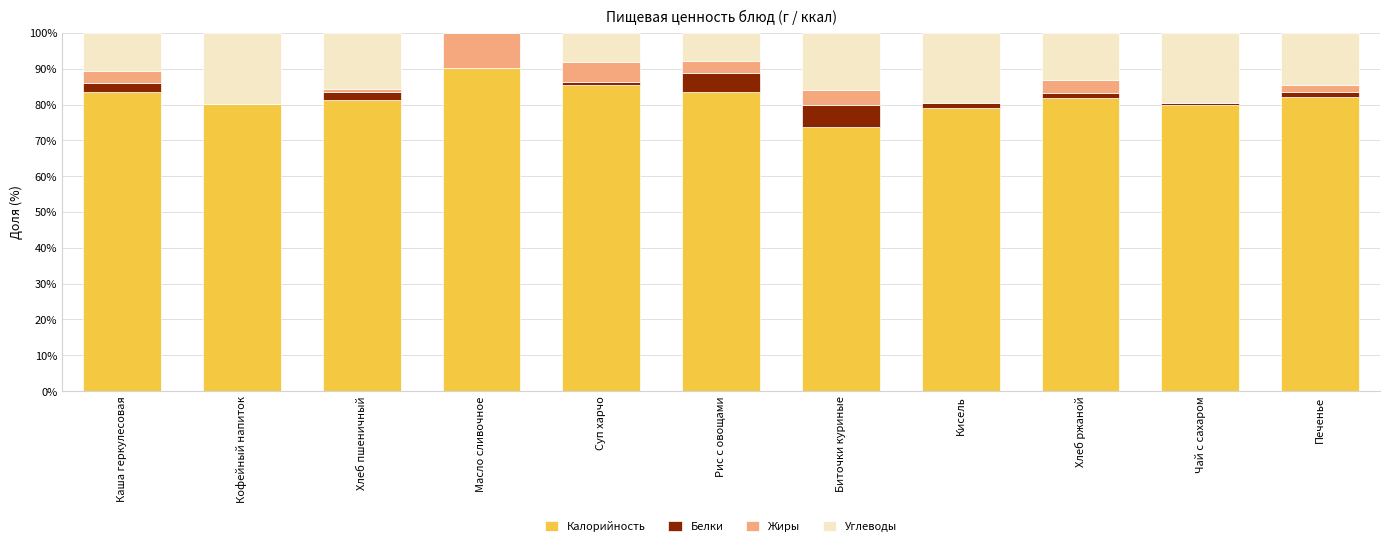

The value of Калорийность at Суп харчо is 85.4. True or false?

True